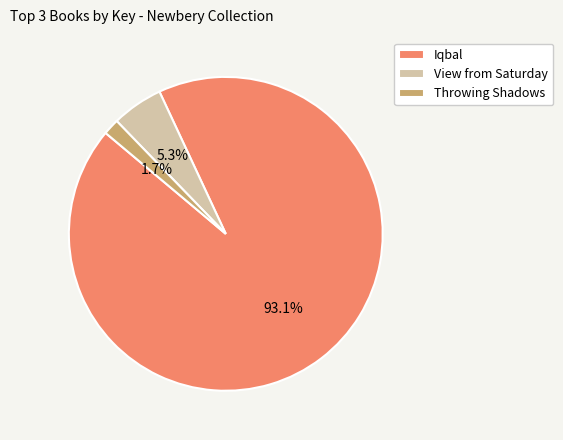

To the nearest percent, what percentage of the pie is View from Saturday?

5%